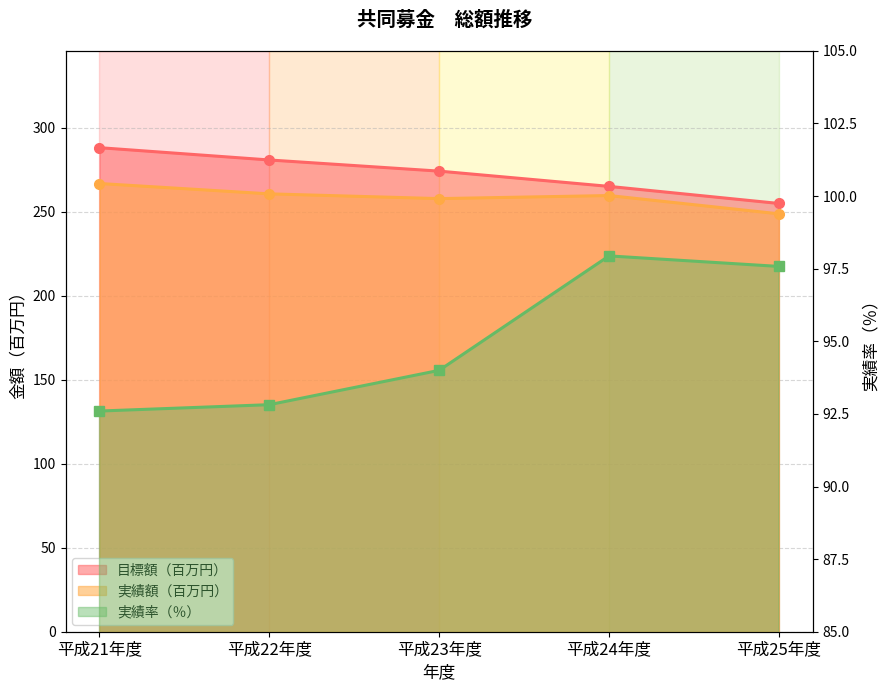

Where is the first local maximum for 実績額（円）?

平成24年度